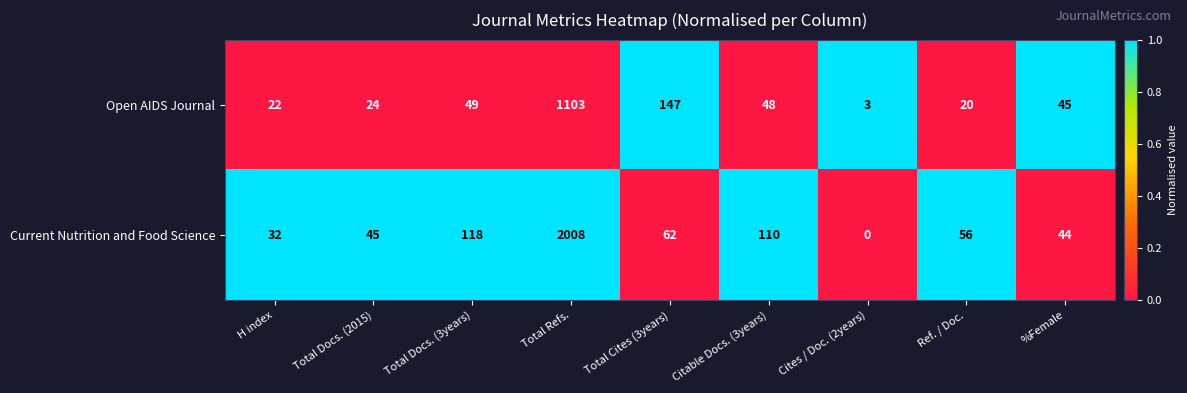

At how many categories does at least one series exceed 0?

9